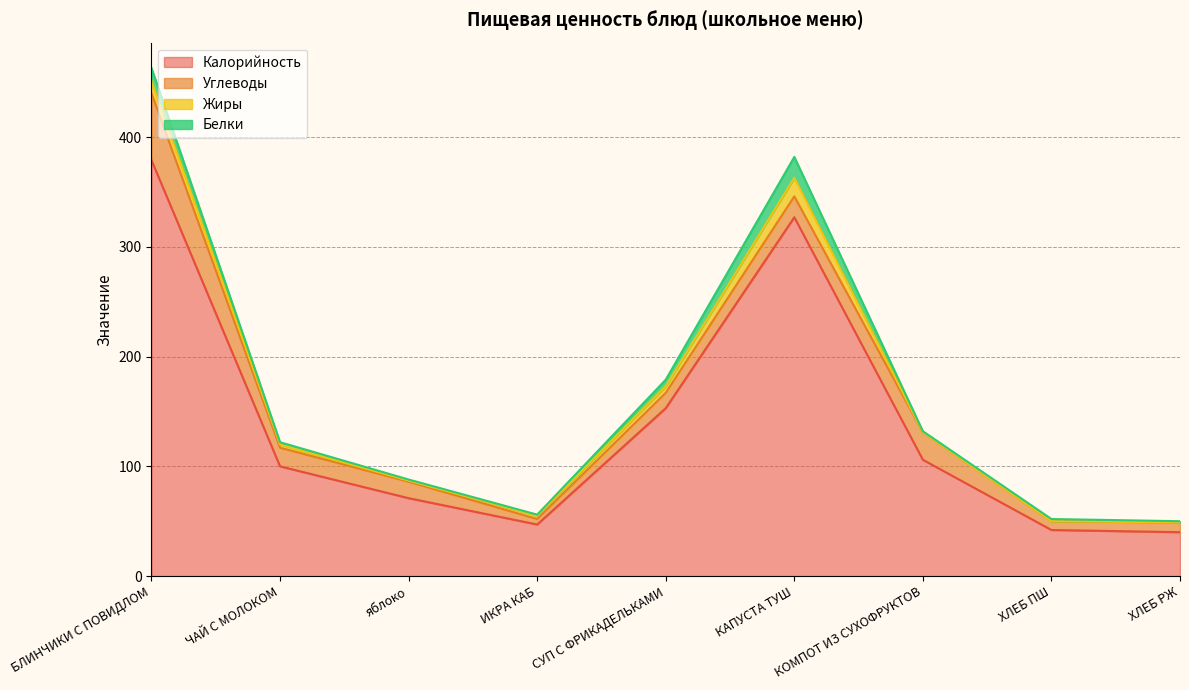

The Жиры series shows 4 at СУП С ФРИКАДЕЛЬКАМИ. True or false?

False